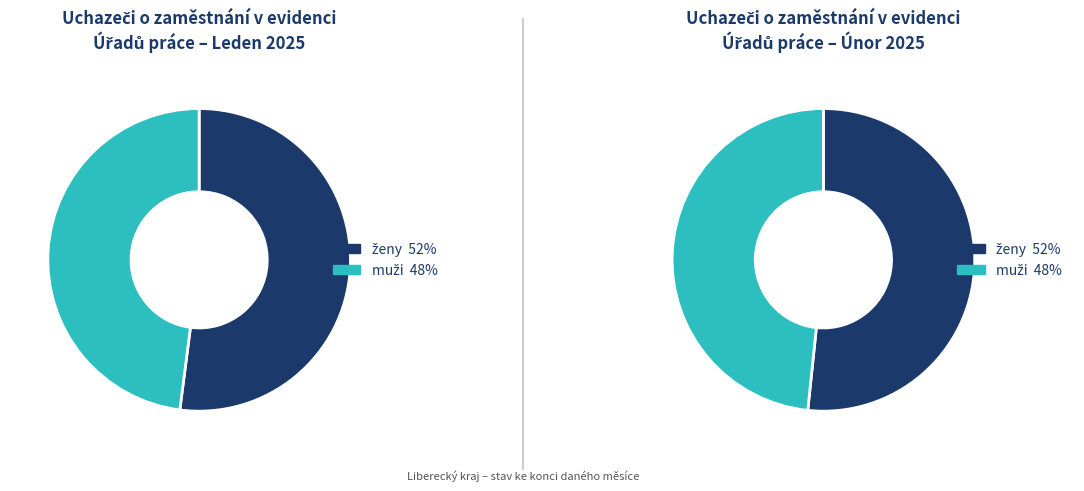

At Leden, list the series in order from smallest to largest.

muži, ženy